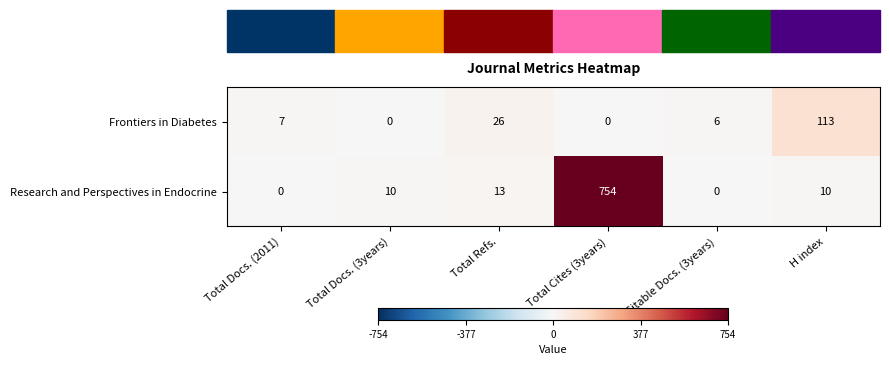

Read the Frontiers in Diabetes value at H index, to the nearest 5.

115